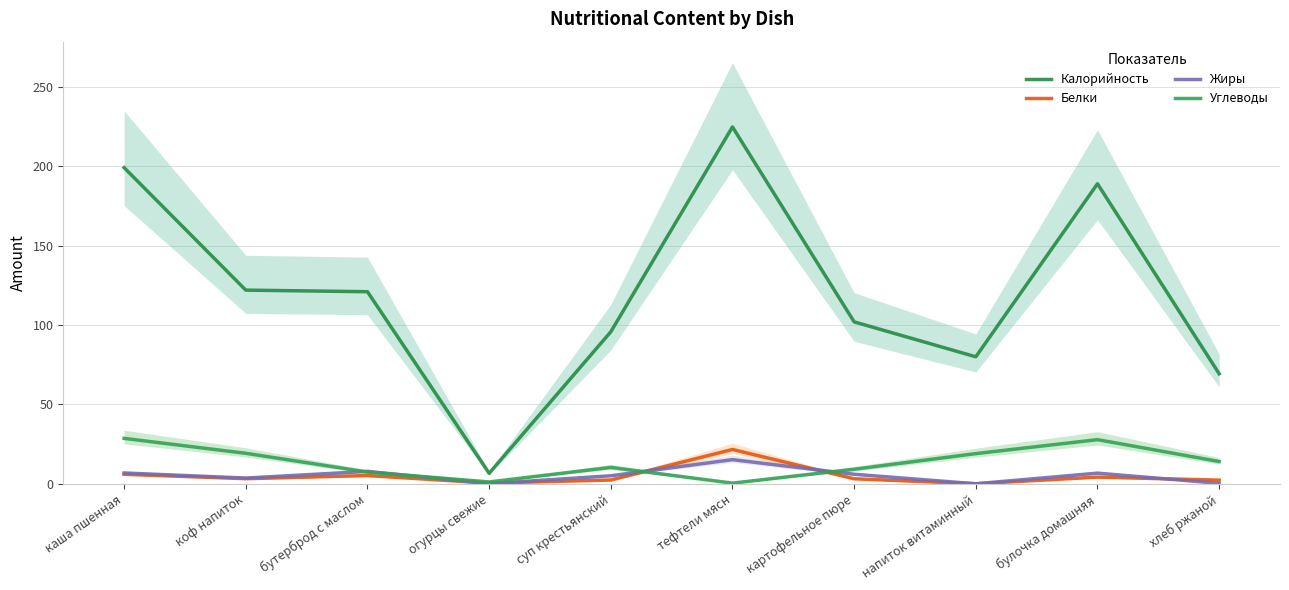

Where do Жиры and Белки first cross each other?

бутерброд с маслом and огурцы свежие